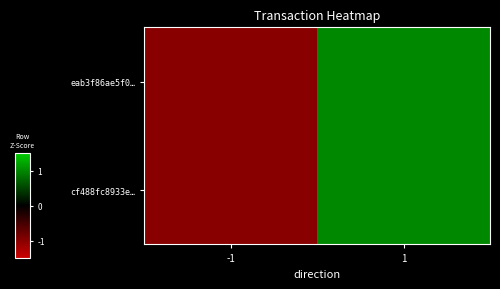

Which category has the highest value across all series?

1